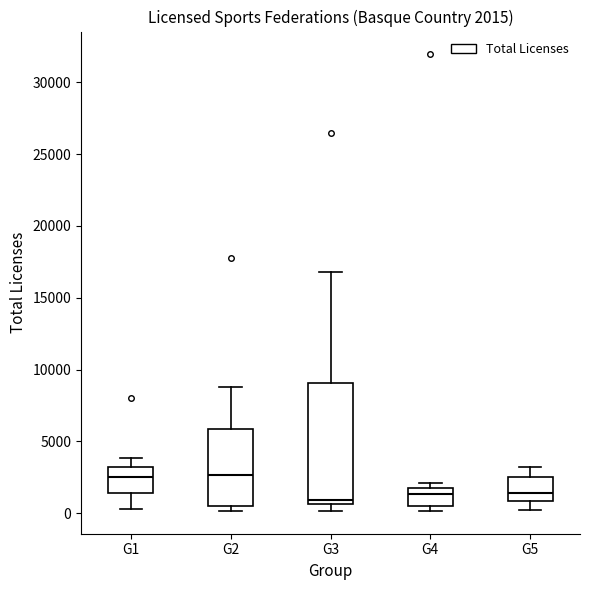

Which box is the tallest, from its lower edge to its upper edge?

G3